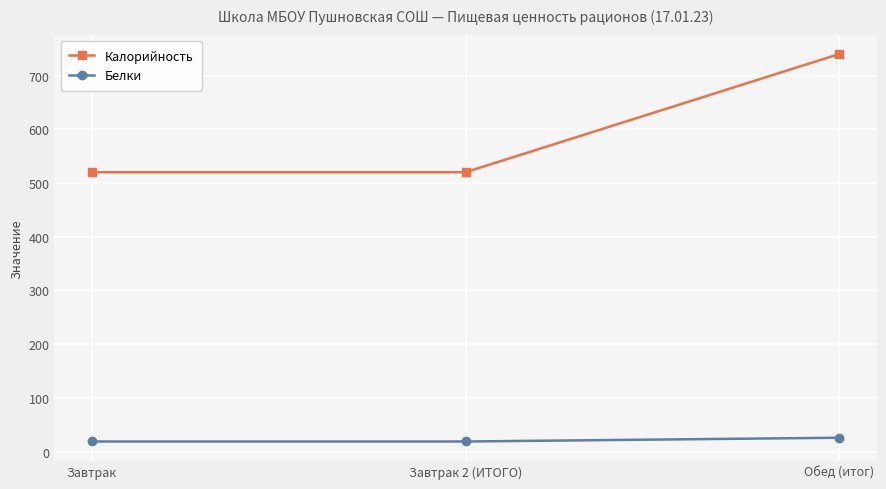

Which series has the largest range (max minus min)?

Калорийность